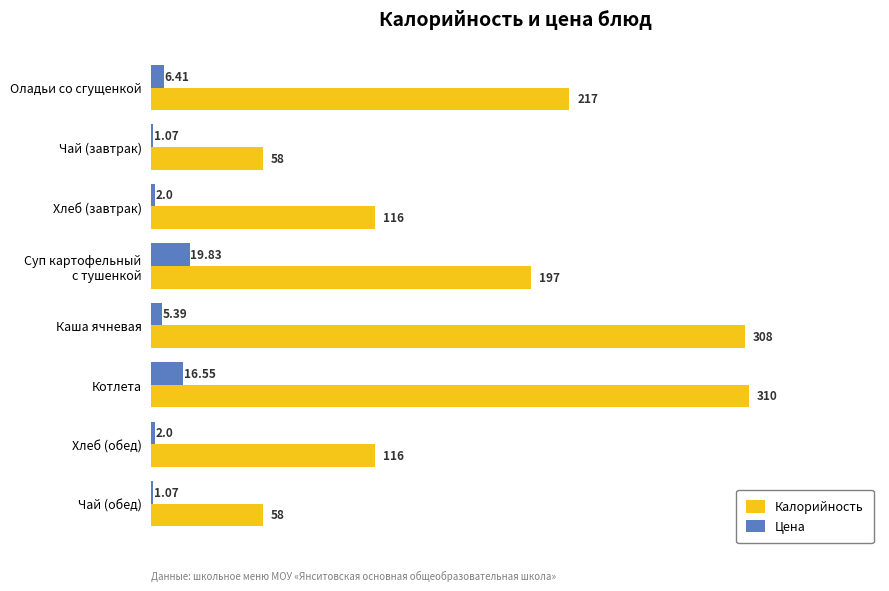

Between Оладьи со сгущенкой and Котлета, which series saw the biggest shift?

Калорийность